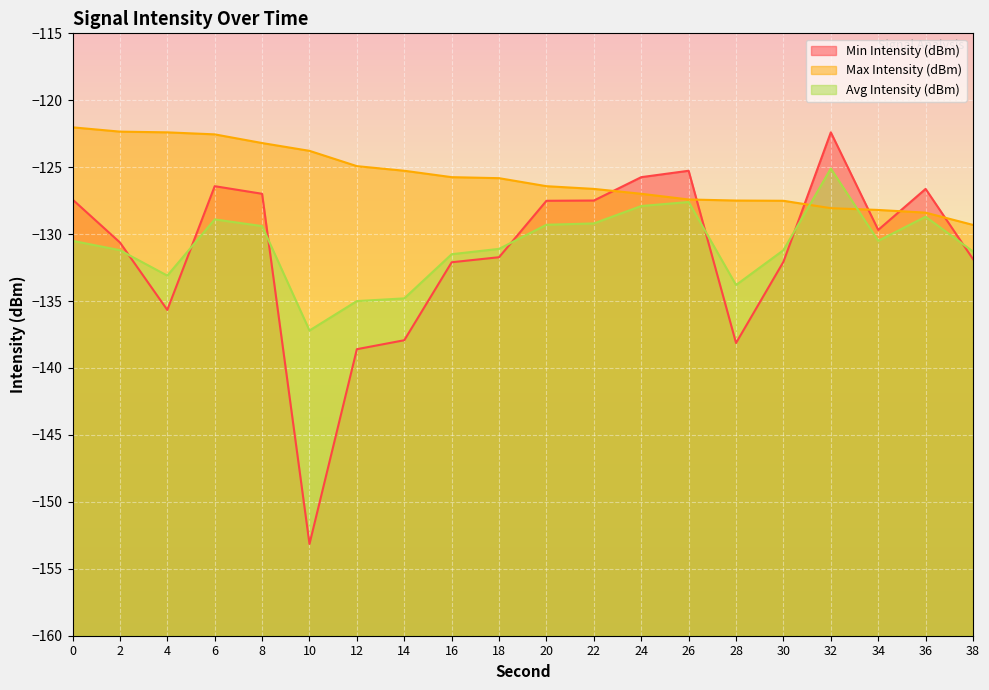

At which label does Avg Intensity (dBm) first exceed -130?

6